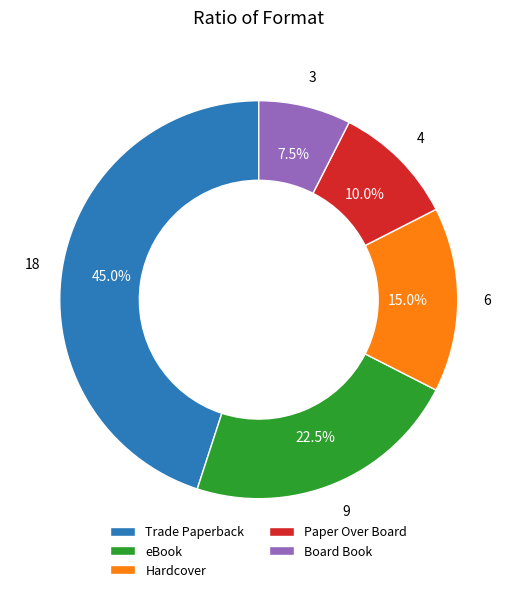

Is the sum of Board Book and Trade Paperback greater than half?

Yes